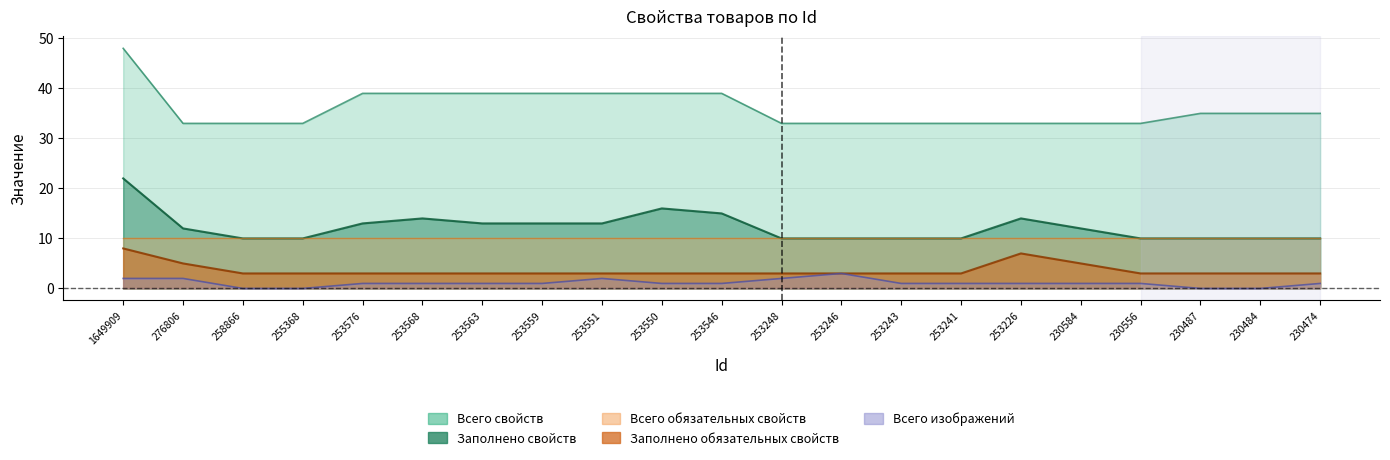

At how many categories does at least one series exceed 34?

11